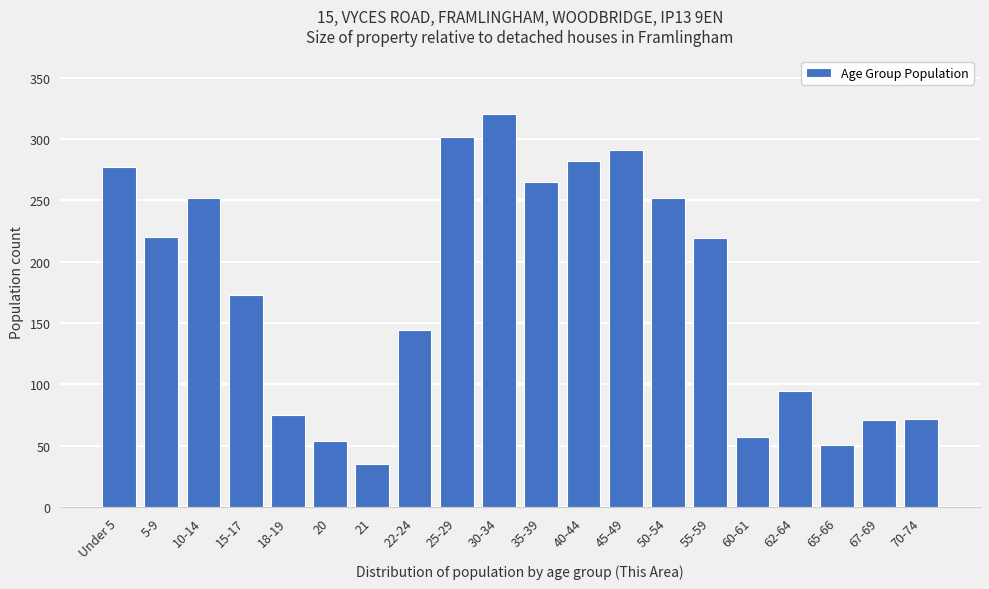

Read the value at 40-44.

282